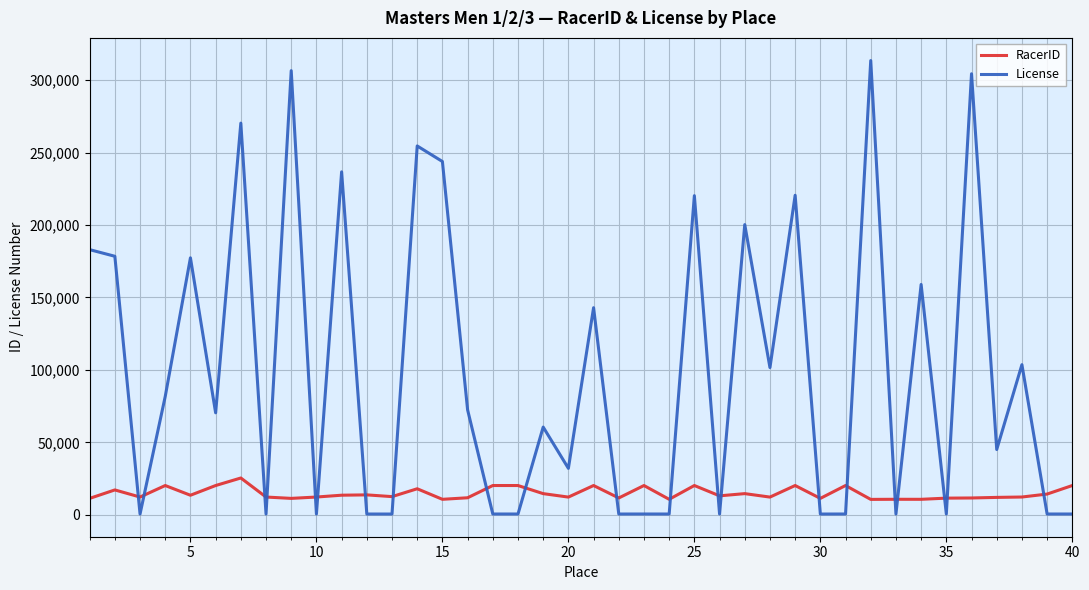

How many intersections are there between License and RacerID?

21